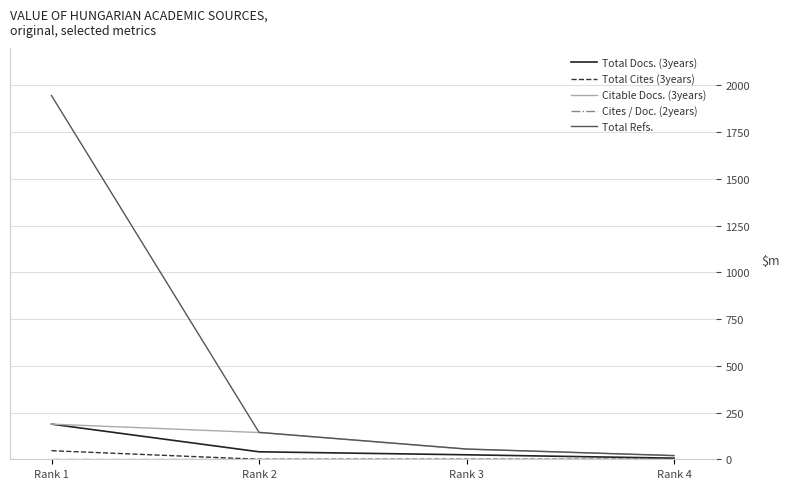

What is the approximate value of Total Docs. (3years) at Rank 3?

24